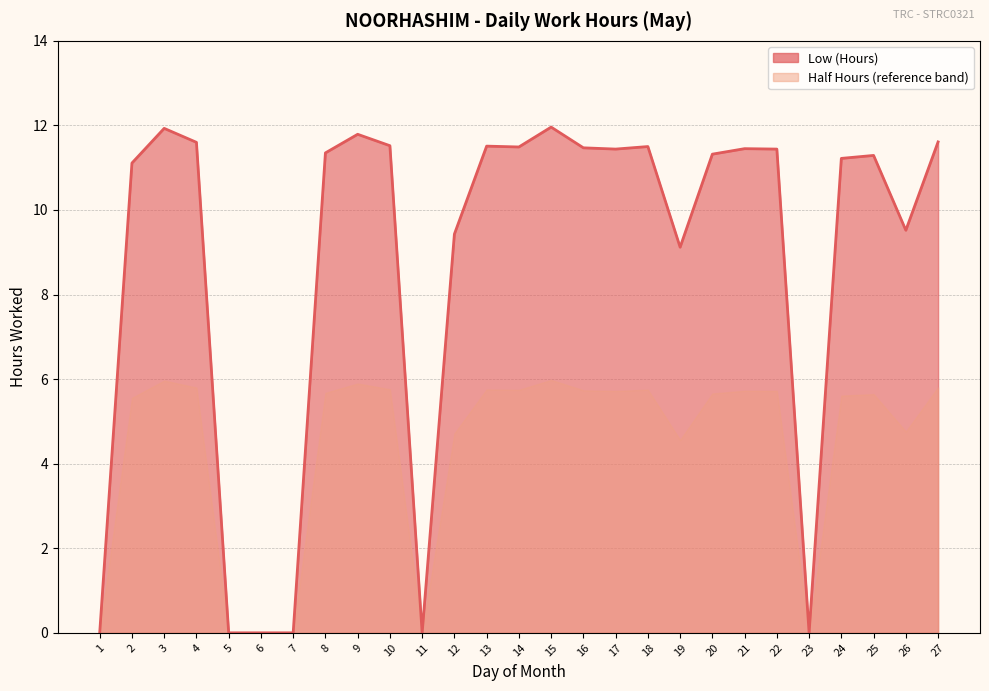

What is the value of the 15th point from the left?

12.0